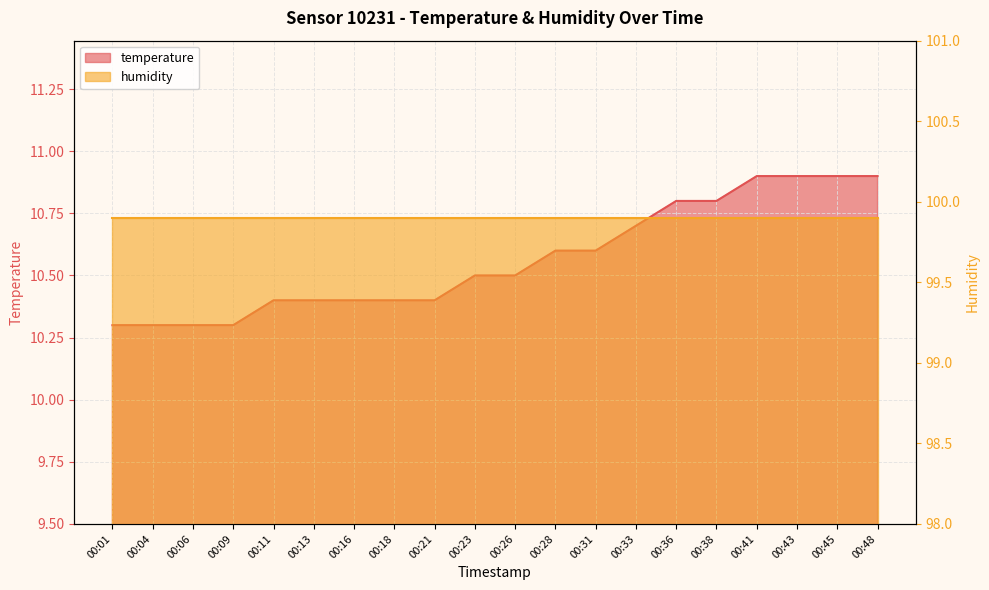

What is the sum of the values at 00:48 and 00:23?

21.4